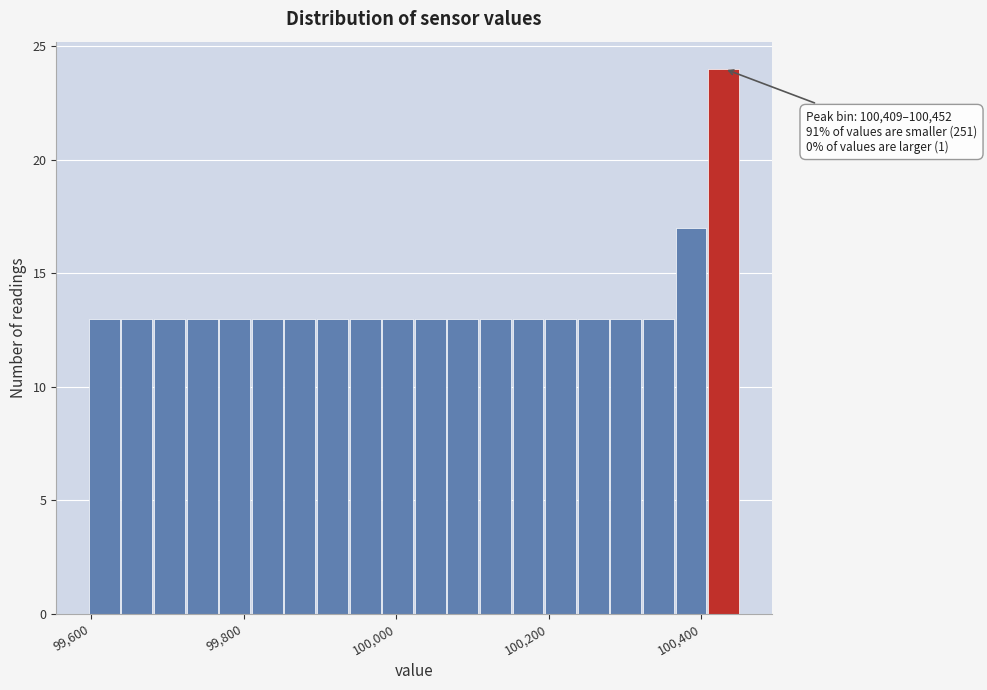

Around what value on the x-axis is the tallest bar? Give the approximate position of its centre, as read against the axis.

100420